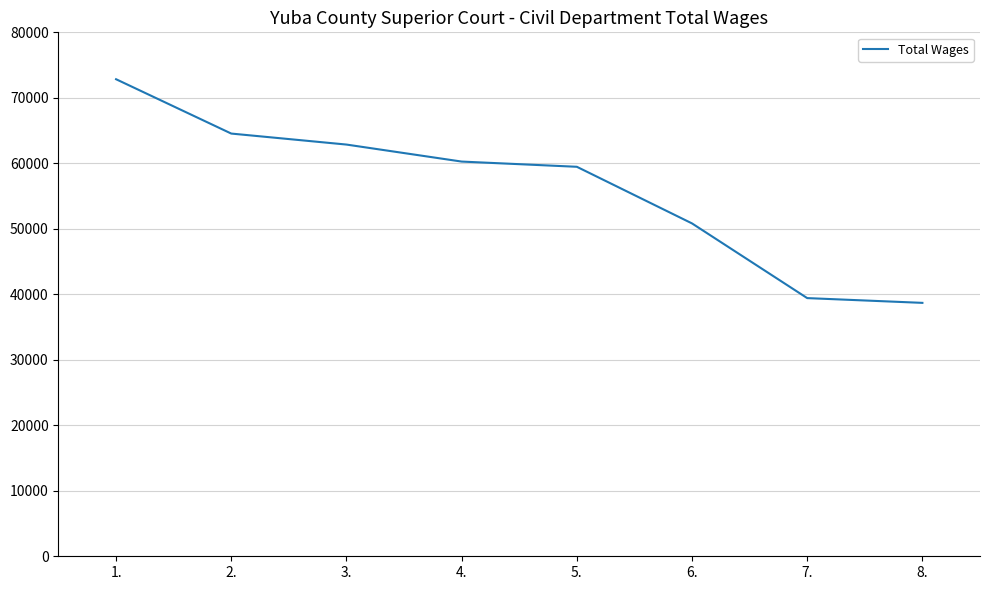

What is the difference between the second highest and minimum values?

25850